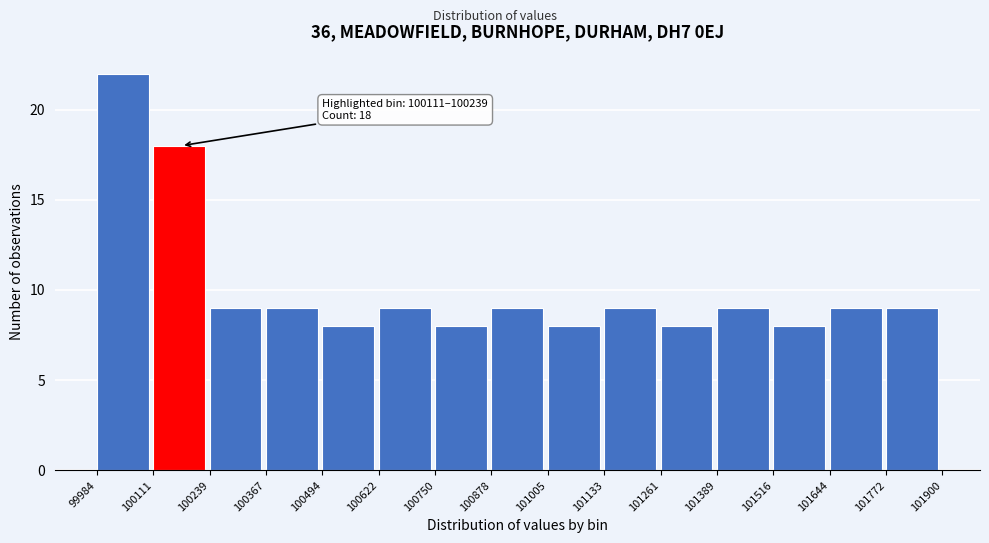

Which range on the x-axis has the tallest bar?

99984 to 100111